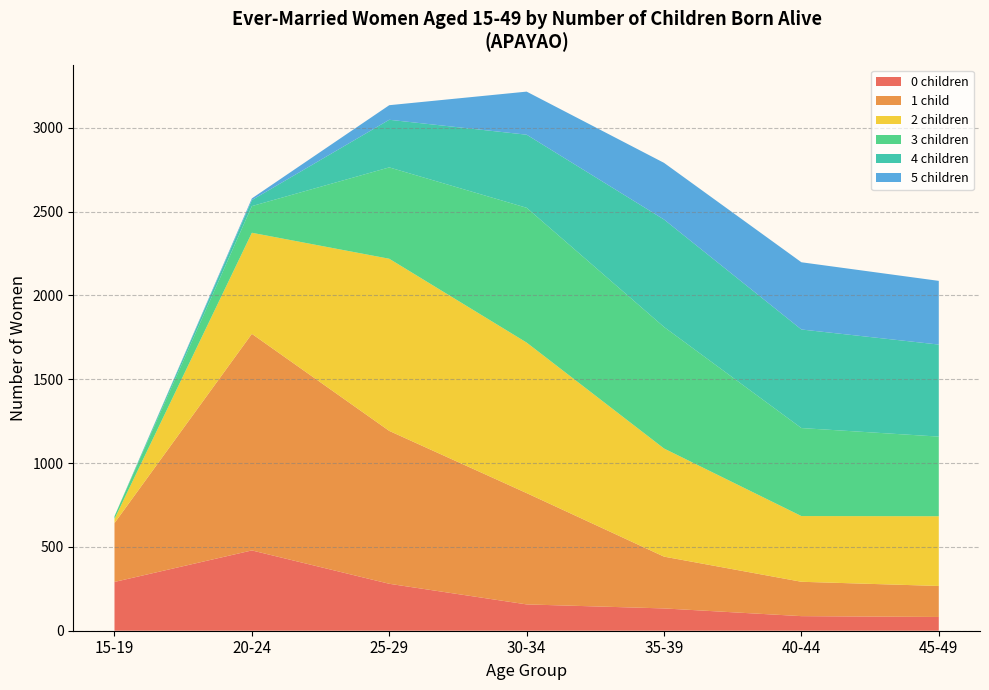

Reading left to right, what are all the values shown in this chart?

0 children: 291	479	280	157	133	87	82
1 child: 351	1292	912	664	309	205	185
2 children: 25	603	1027	898	645	392	416
3 children: 16	159	545	804	725	525	475
4 children: 0	36	284	436	641	588	549
5 children: 0	10	87	257	338	401	380